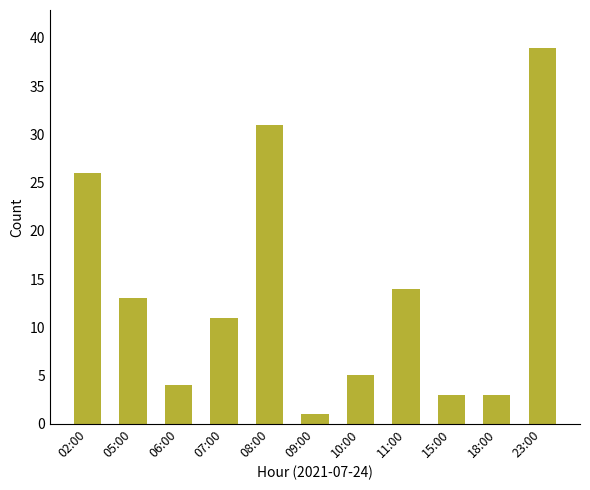

How many bars are there in total?

11